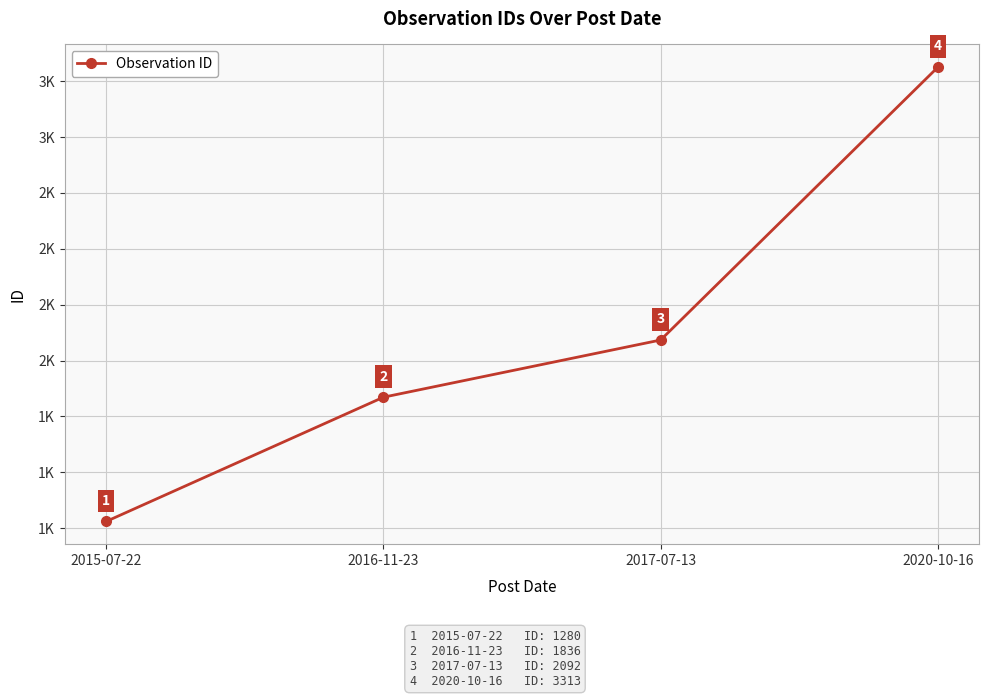

Does the chart display data point markers on the line(s)?

Yes